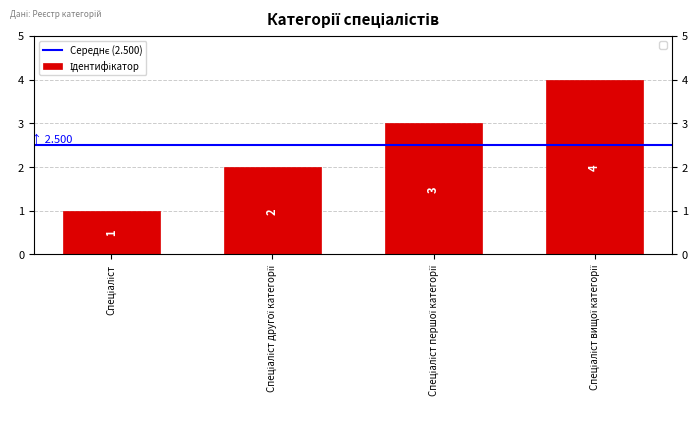

The value at Спеціаліст is 0. True or false?

False